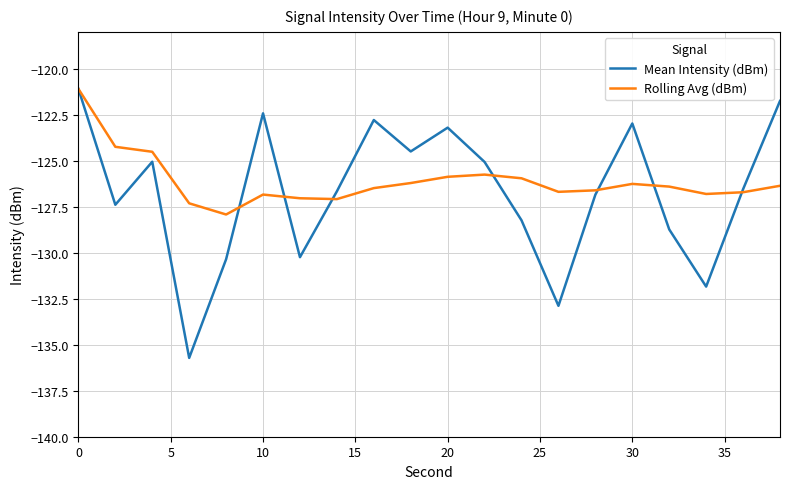

Which series ends up on top after the final intersection of Mean Intensity (dBm) and Rolling Avg (dBm)?

Mean Intensity (dBm)